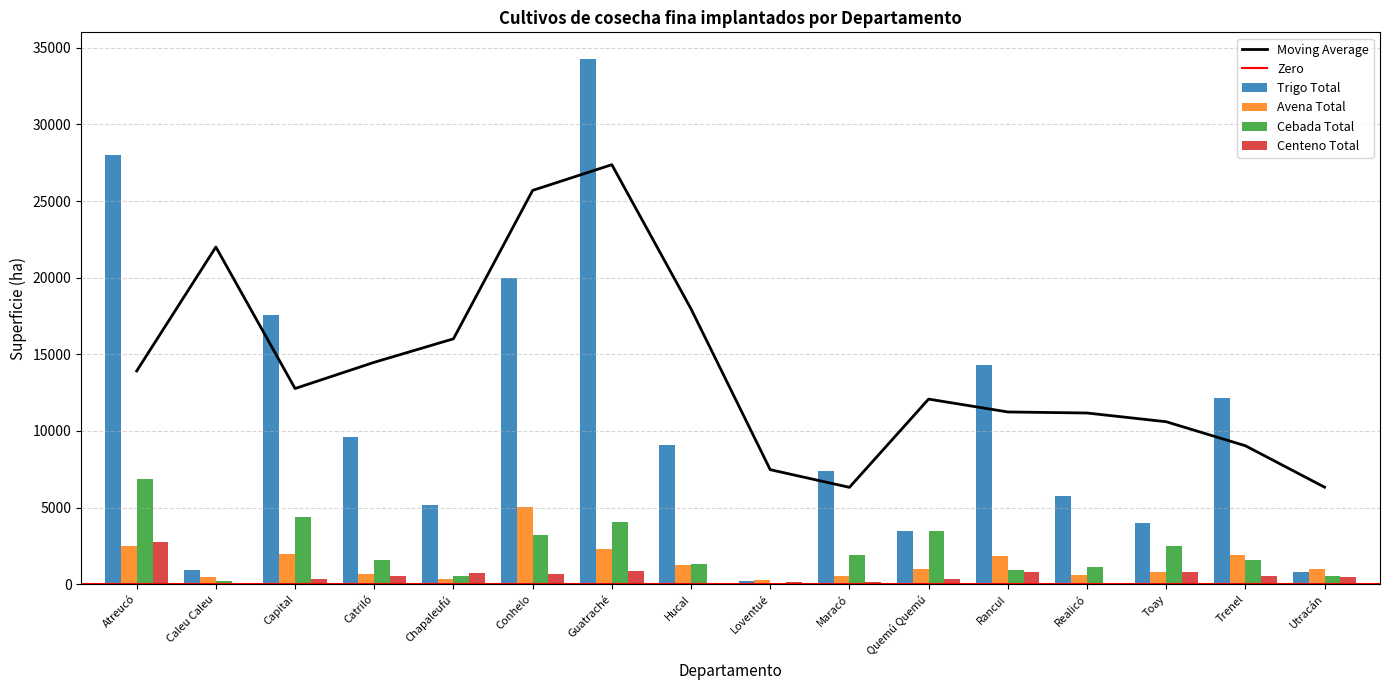

What is the average value of the Avena Total series?

1402.7